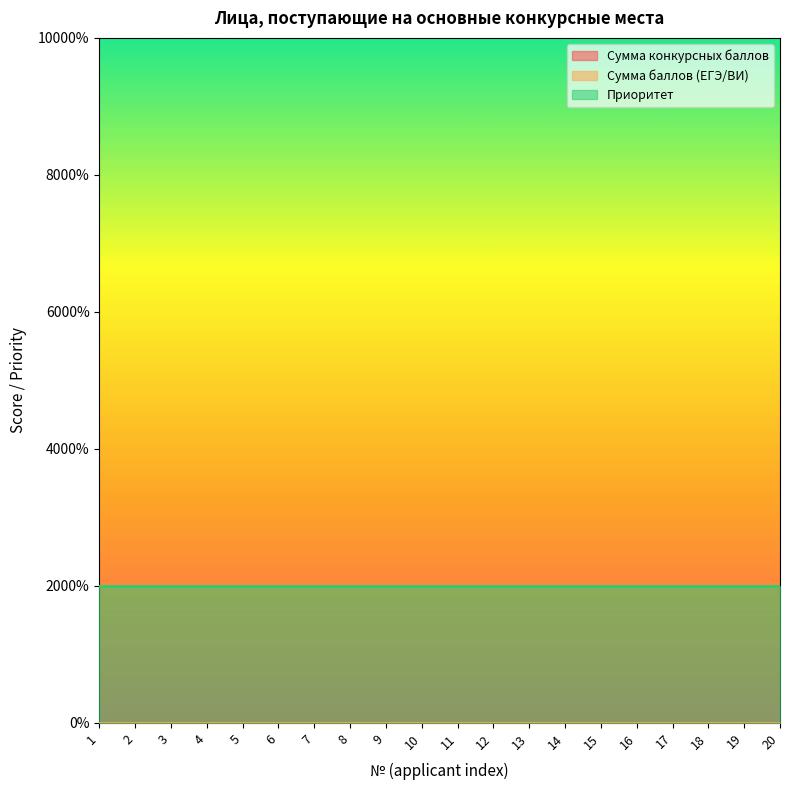

What is the value of the Приоритет point at the 9th from the left?

1